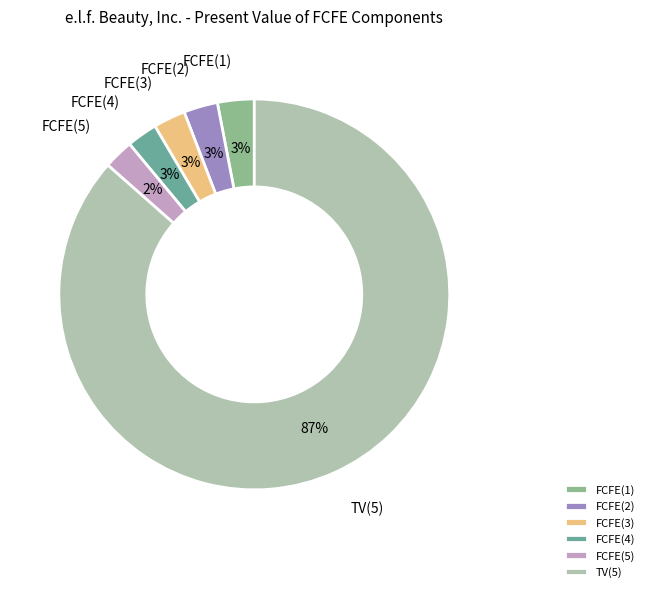

Between FCFE(1) and FCFE(5), which is larger?

FCFE(1)